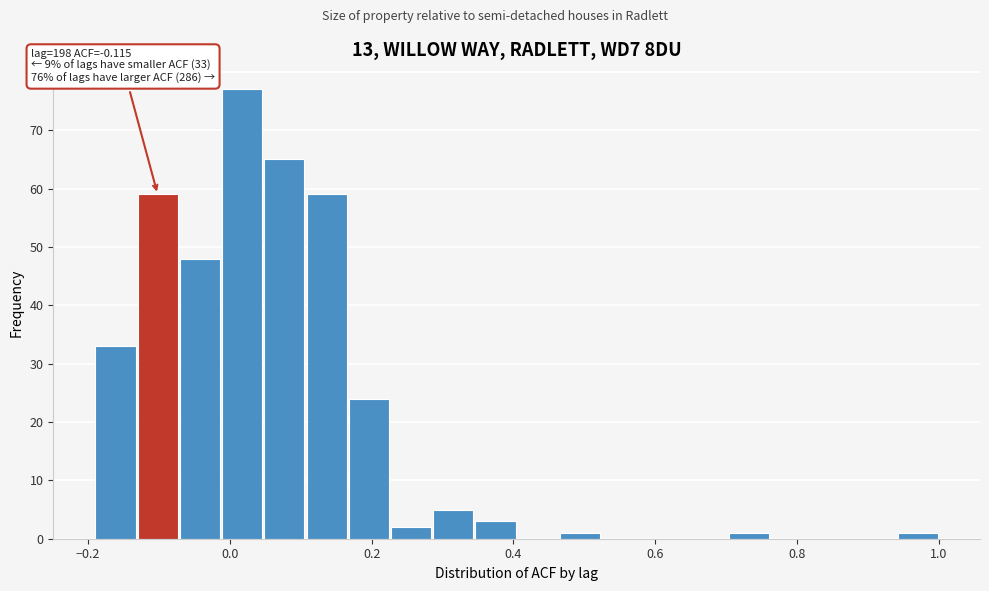

Read against the x-axis, roughly where is the centre of the tallest bar?

0.02